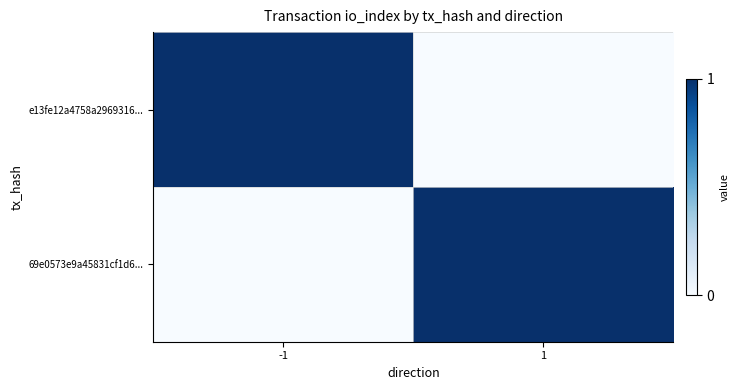

At how many categories does at least one series exceed 0?

2